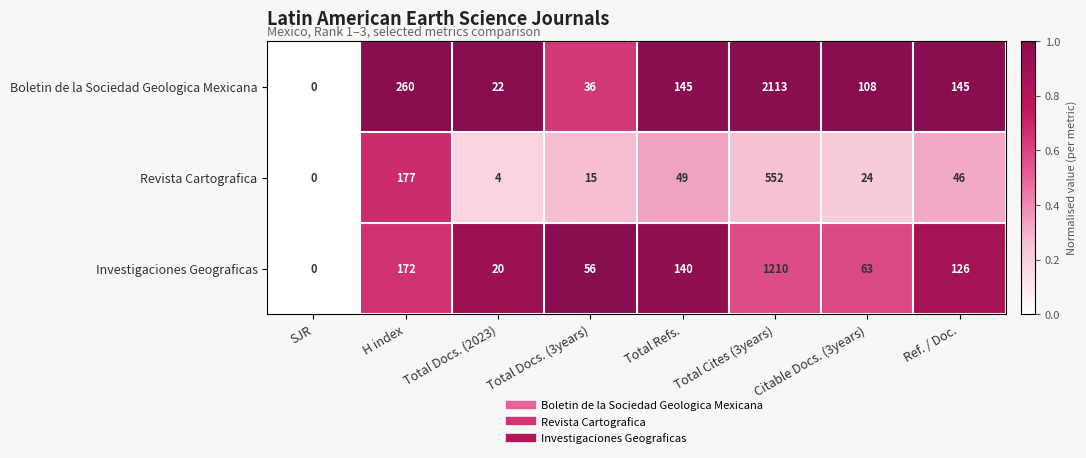

How many series are shown in this chart?

3